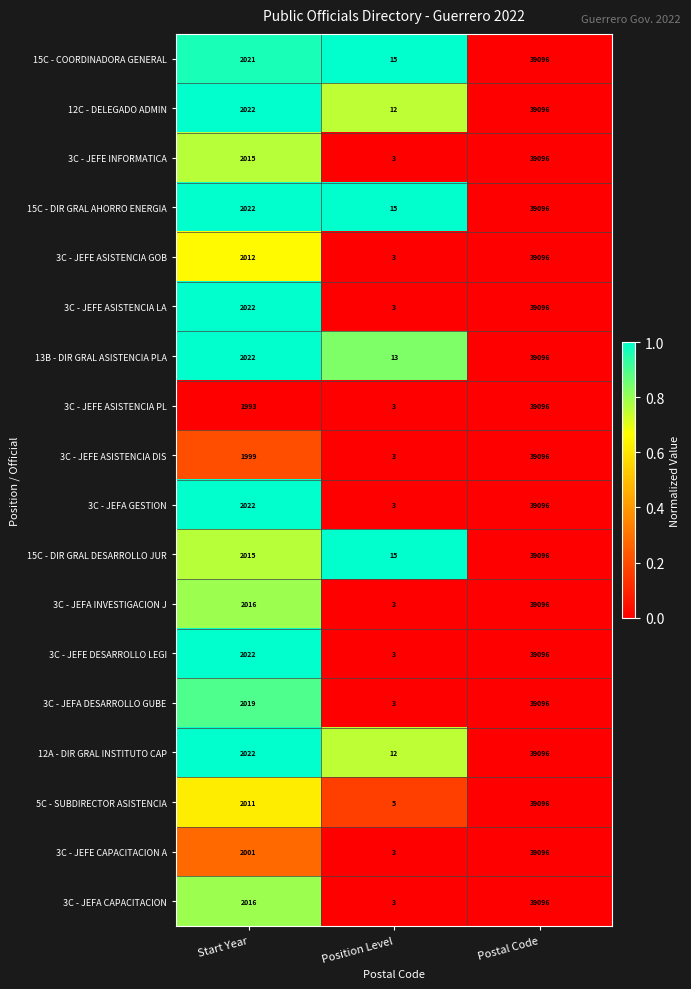

How many data points does each series have?

3